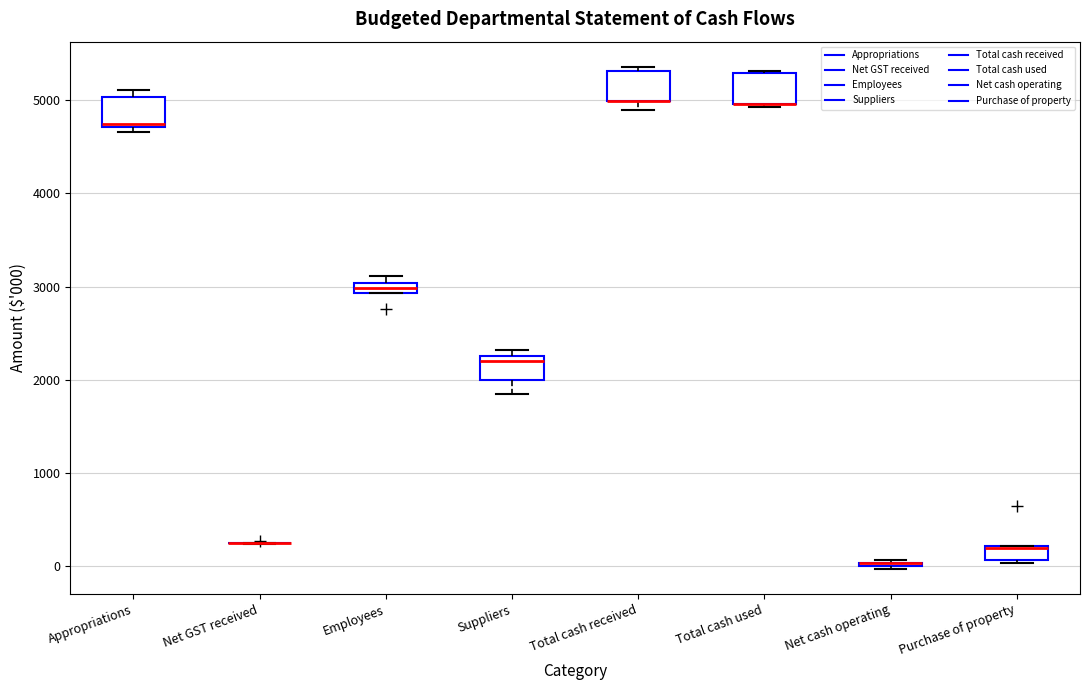

Where is the upper edge of the box for Suppliers on the y-axis? The values are not printed on the chart, so give them approximately, as read against the axis.

2300